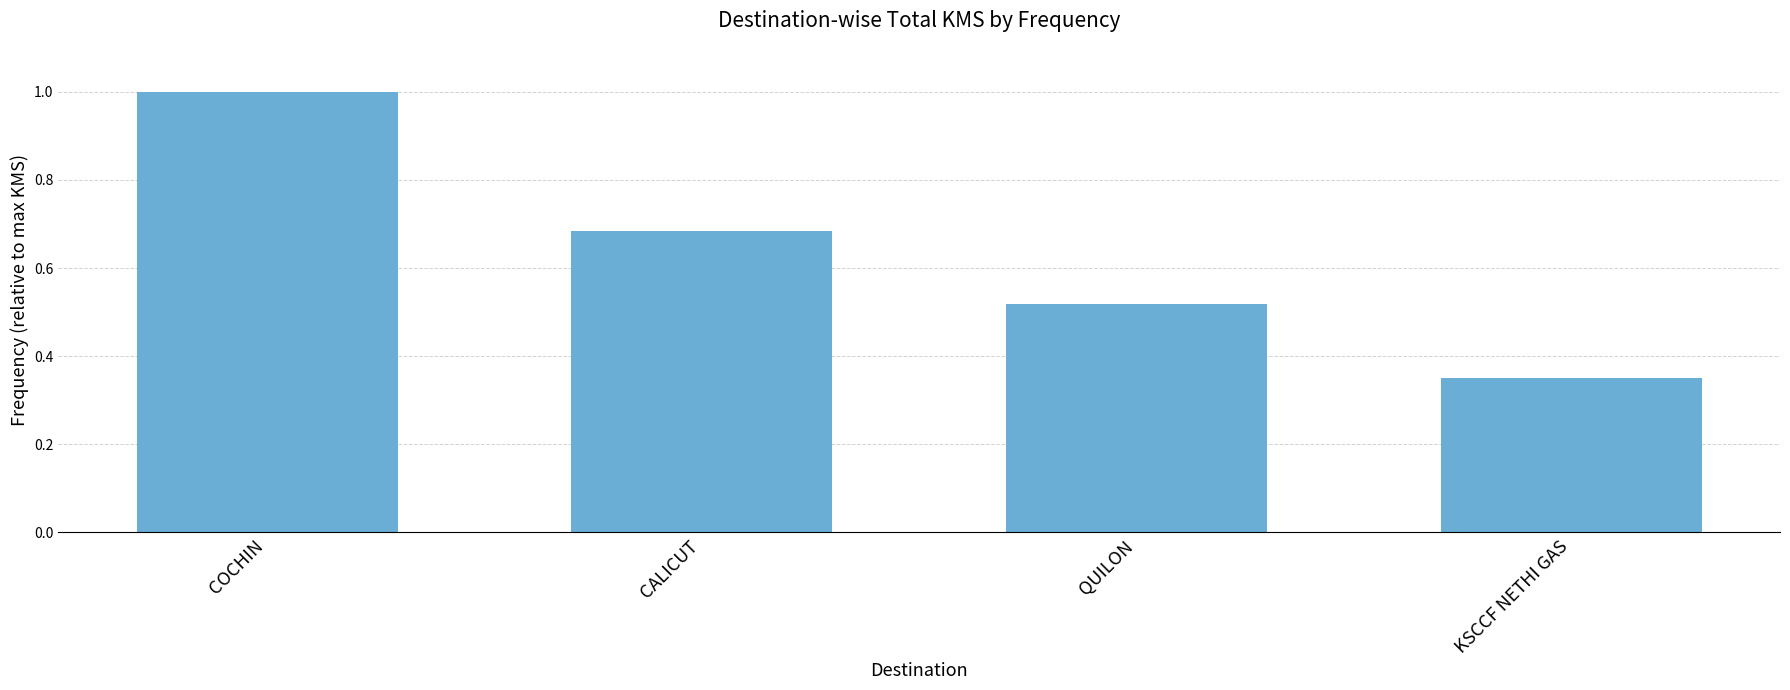

Which label corresponds to the largest value in the chart?

COCHIN